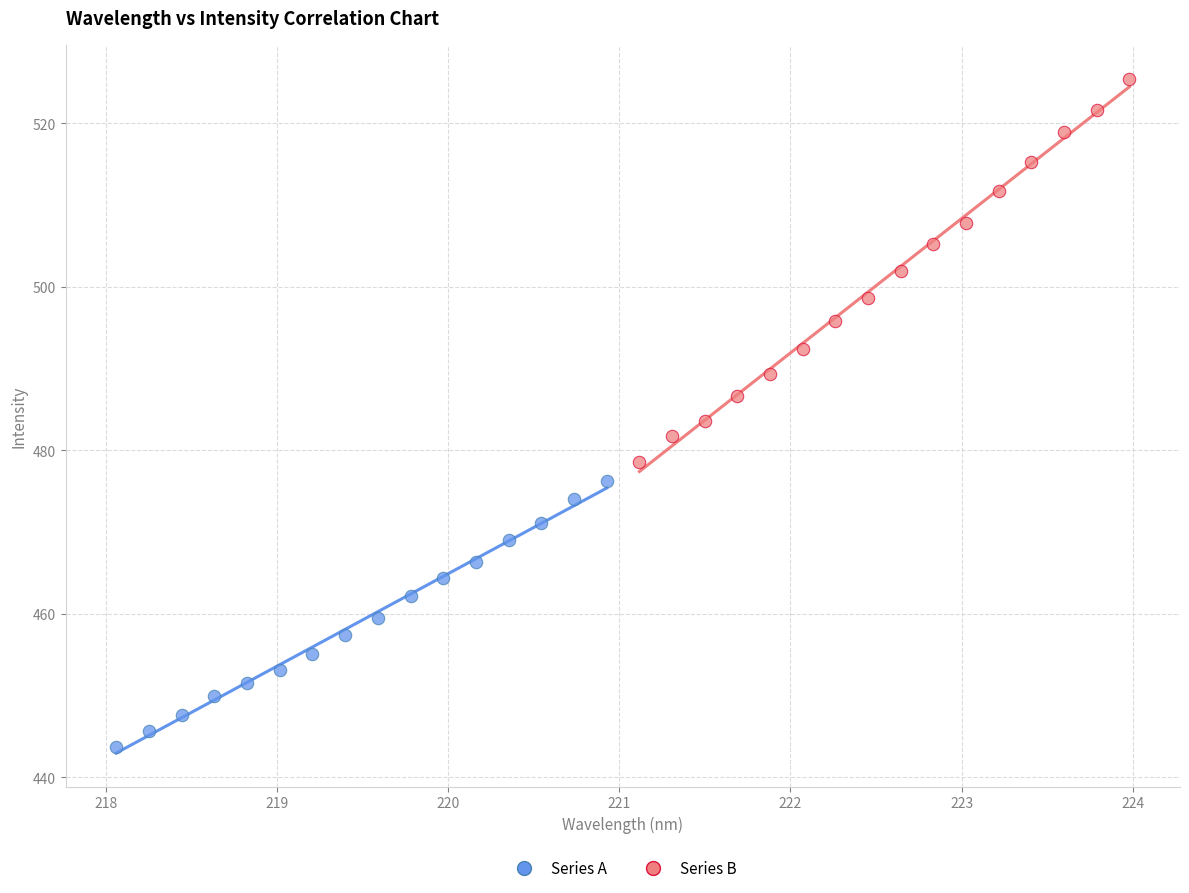

Which series has the largest Y range (max minus min)?

Series B